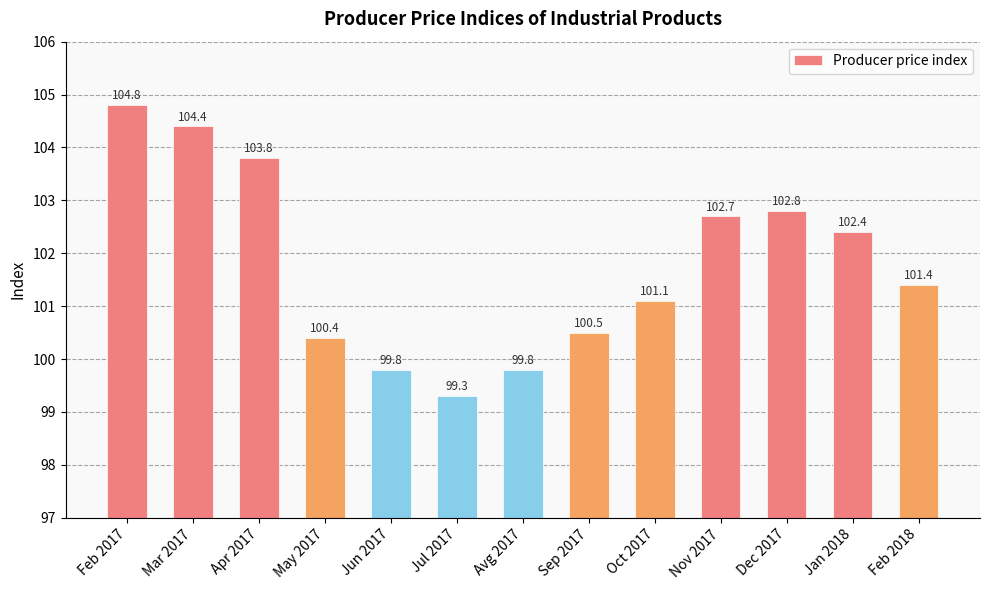

What is the label of the 8th bar from the left?

Sep 2017